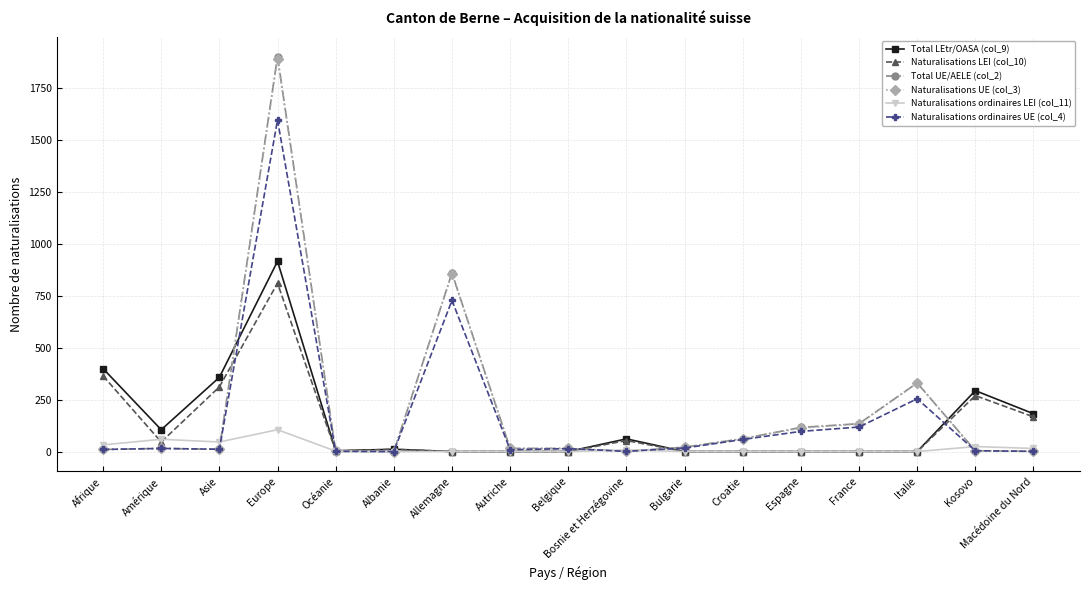

What is the label of the 2nd point from the left?

Amérique